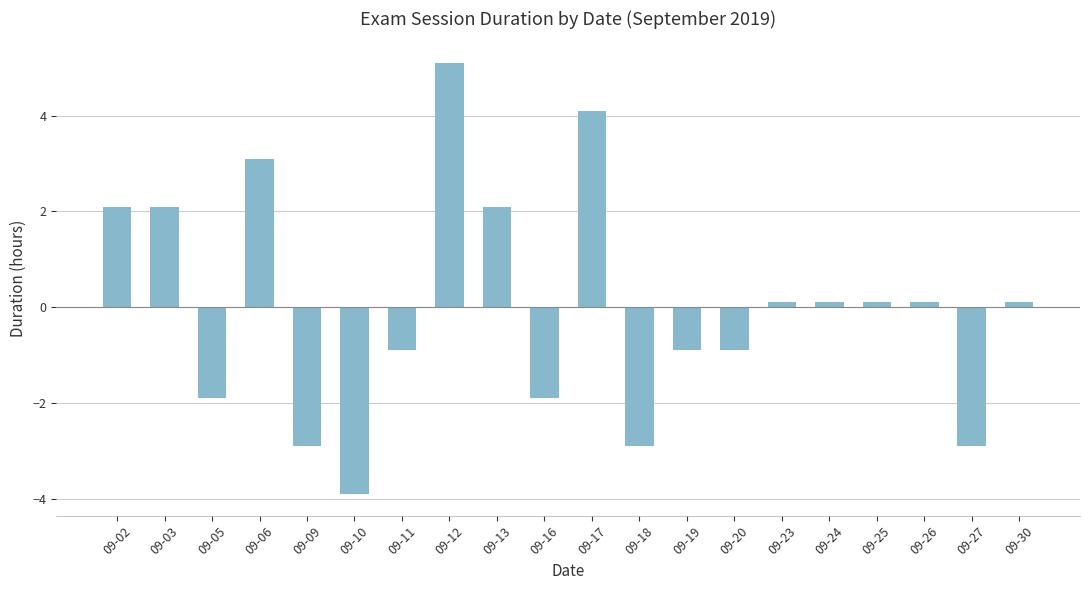

What is the value of the 19th bar from the left?

-2.9